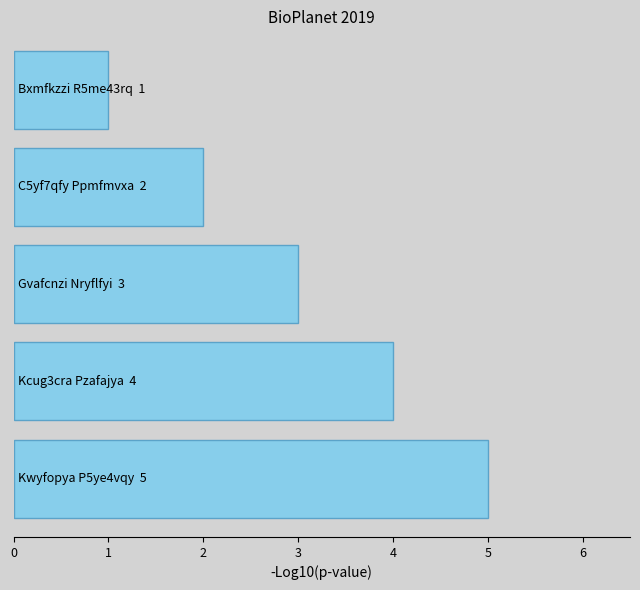

What is the greatest value displayed?

5